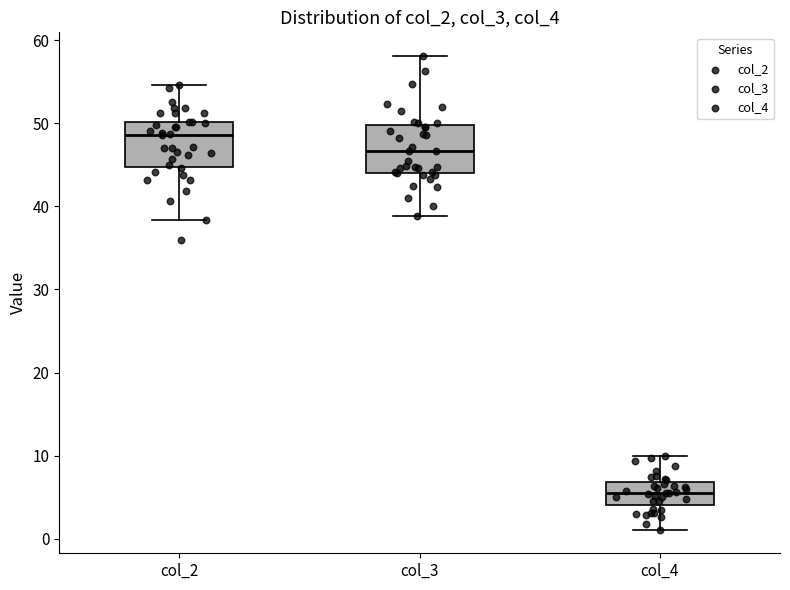

Reading left to right, read every box against the y-axis: the position of its median line, the range the box covers, and the ends of its whiskers. The values are not printed on the chart, so give them approximately, as read against the axis.

col_2: median 49, box 45 to 50, whiskers 38 to 55
col_3: median 47, box 44 to 50, whiskers 39 to 58
col_4: median 6, box 4 to 7, whiskers 1 to 10